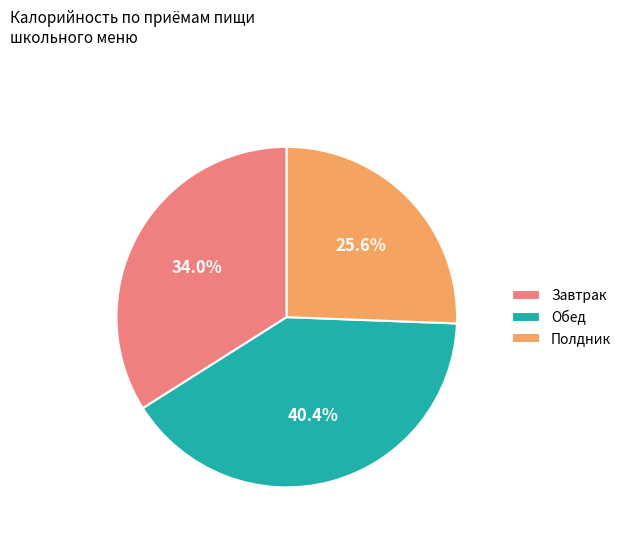

To the nearest percent, what is the difference between the largest and smallest slice percentages?

15%